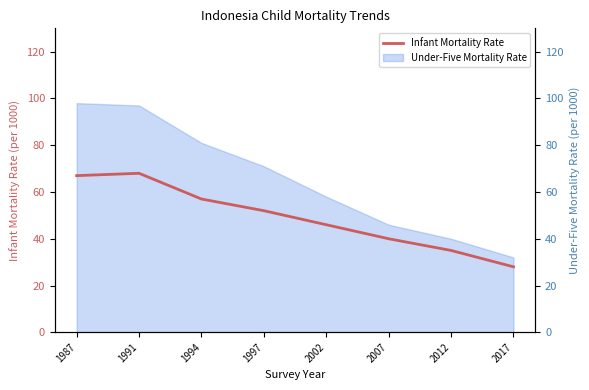

How many lines are shown in the chart?

1